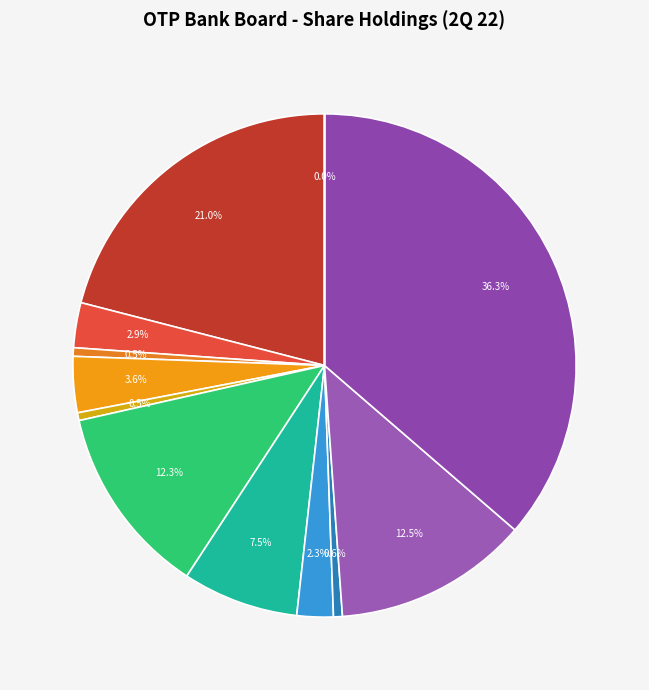

Is there a majority slice in this chart?

No